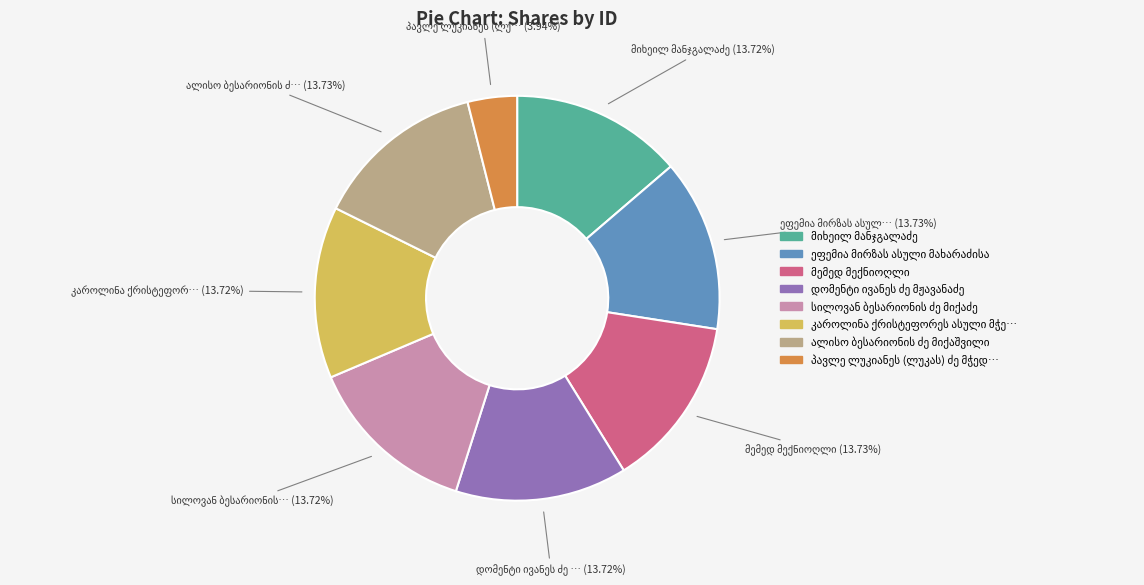

Is there any slice that represents more than half of the pie?

No